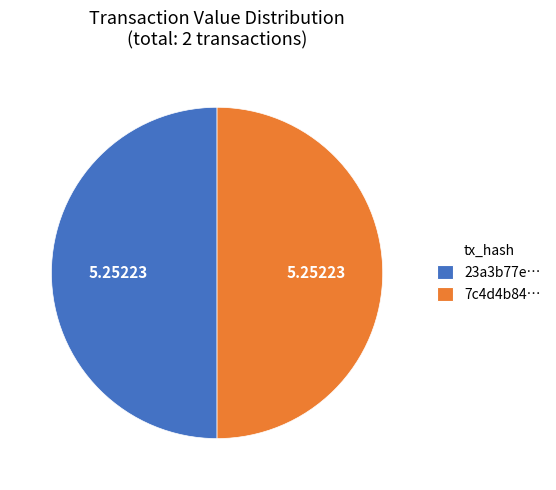

What is the ratio of the value at 23a3b77e… to the value at 7c4d4b84…?

1.0